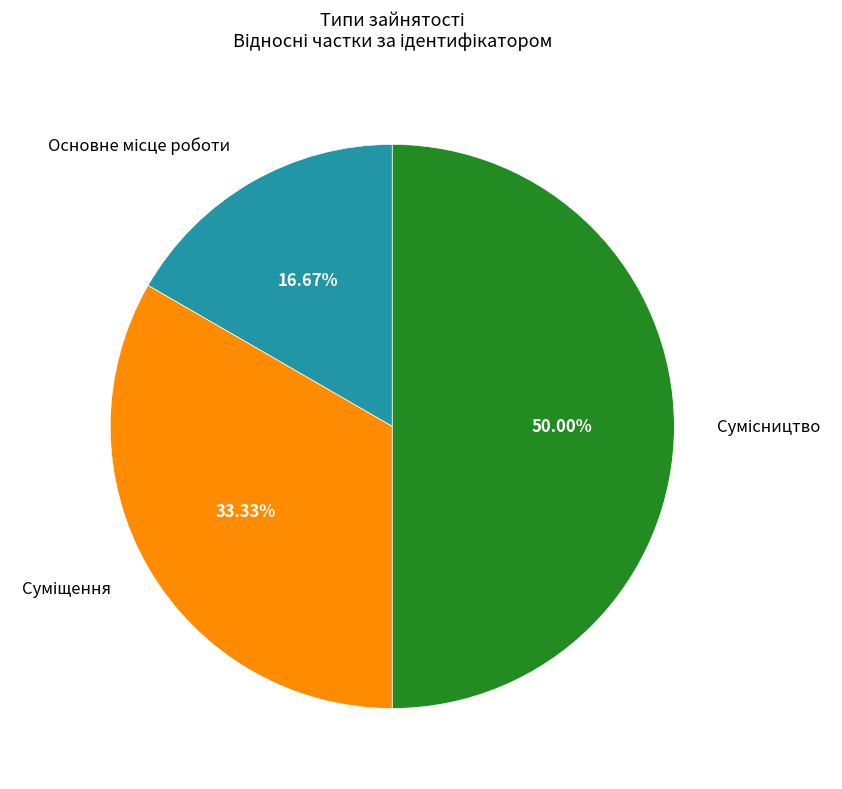

To the nearest percent, what is the average slice percentage?

33%